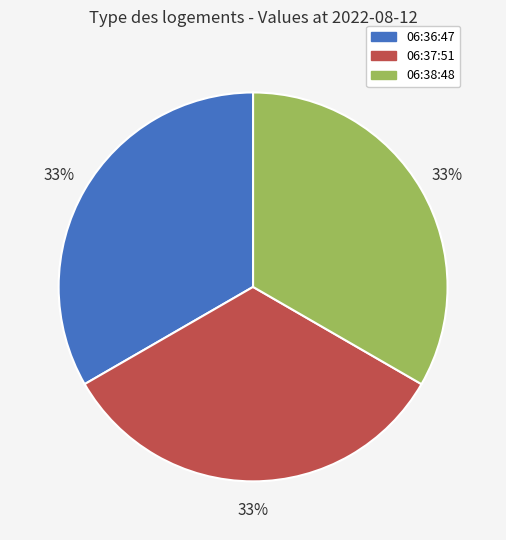

Is there any slice that represents more than half of the pie?

No